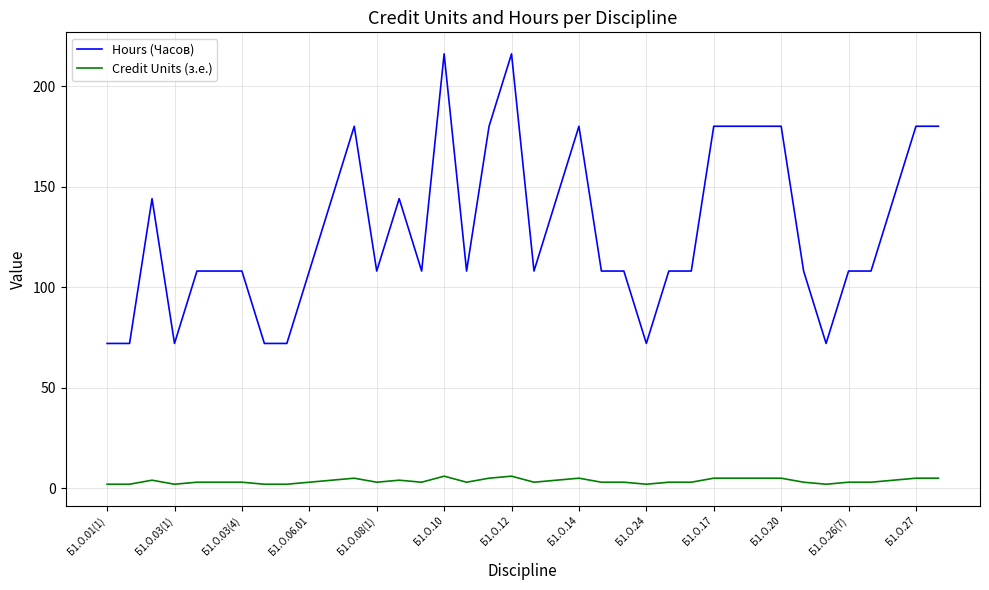

Count the Credit Units (з.е.) values in the range 3 to 5.

29